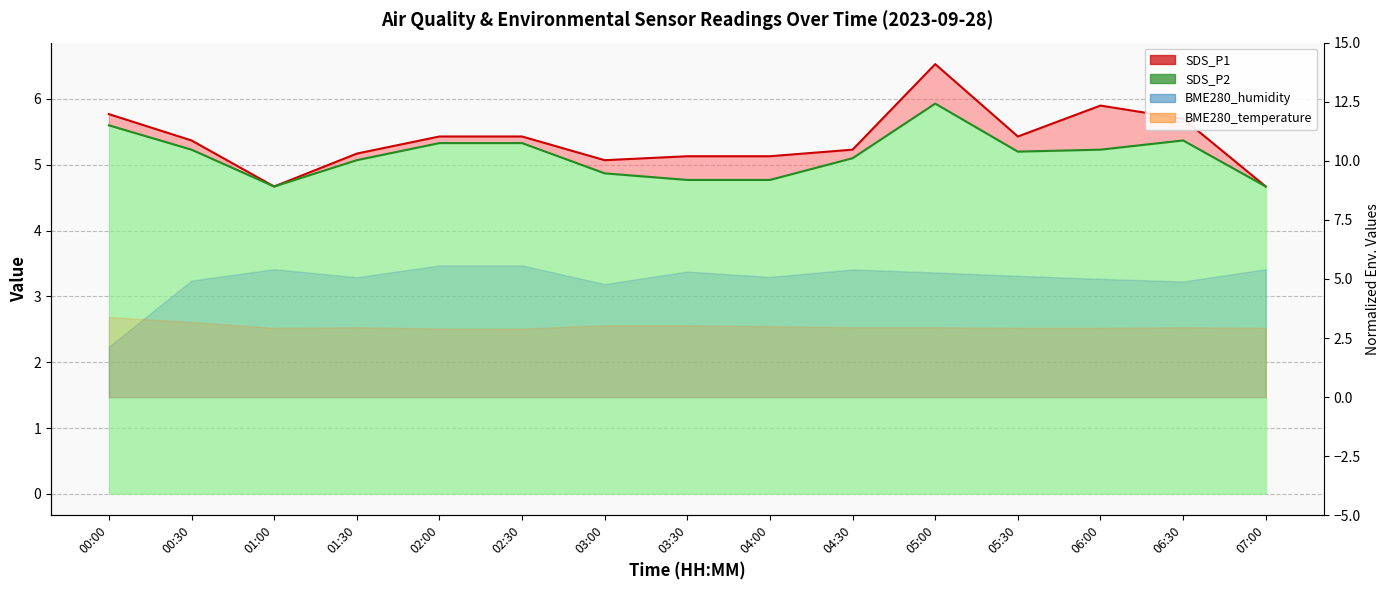

How many interior local peaks does the SDS_P1 series have?

2